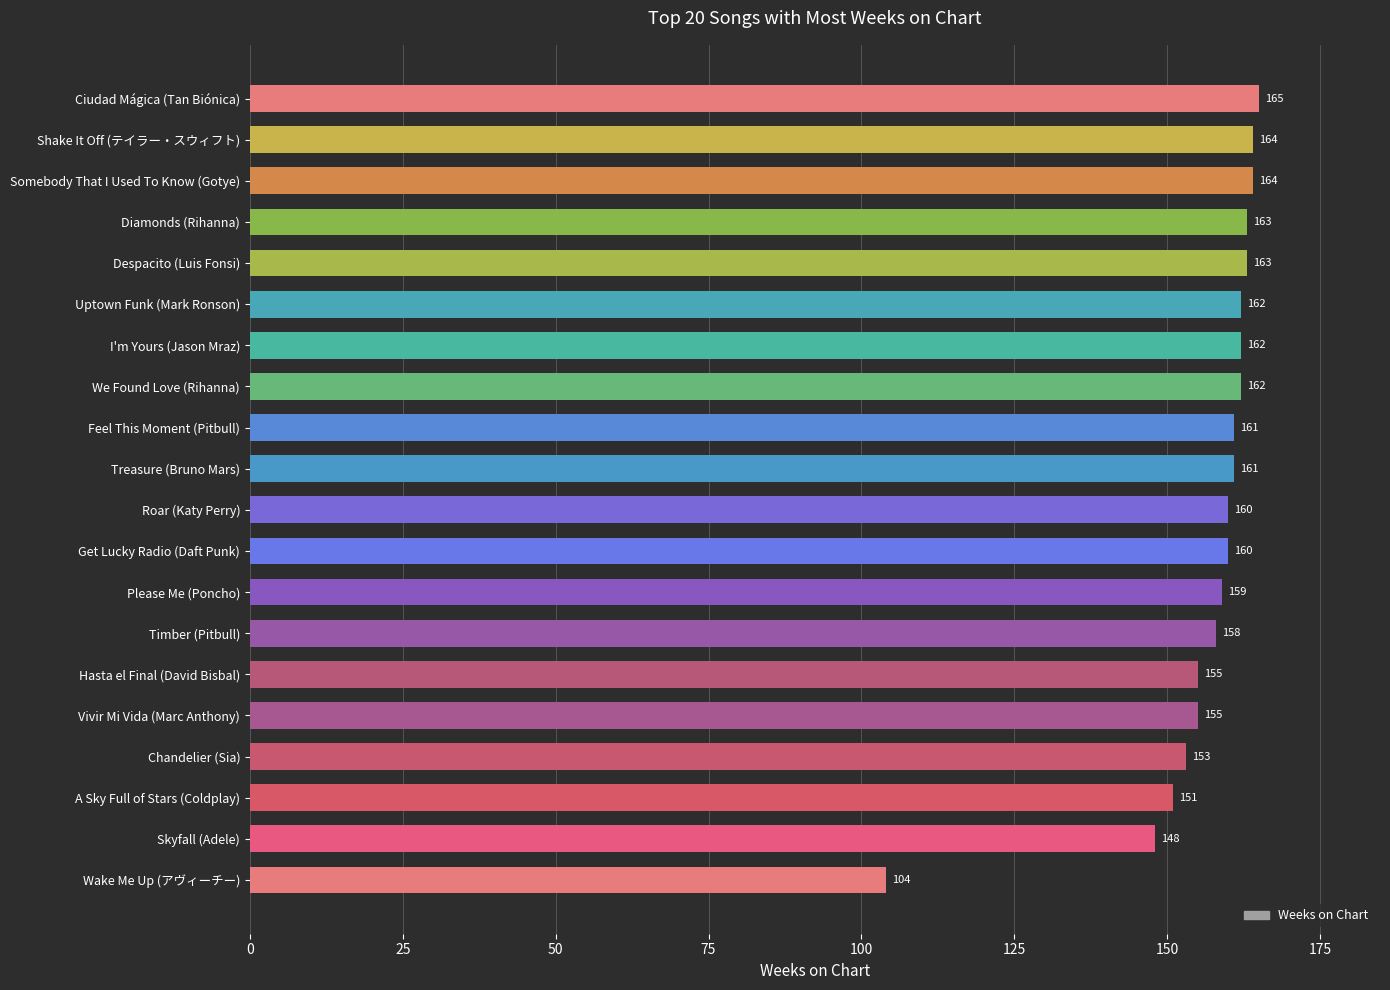

The value at Shake It Off (テイラー・スウィフト) is 34. True or false?

False